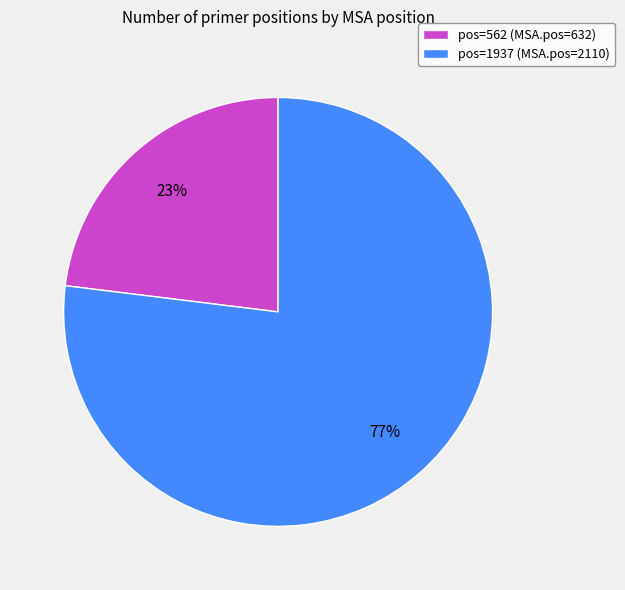

How many slices are in this pie chart?

2